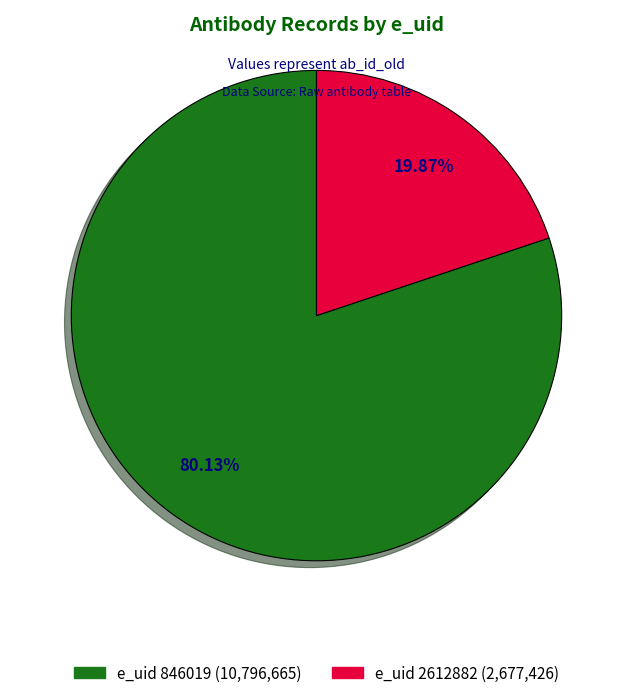

Rank the categories by value from highest to lowest.

e_uid 846019 (10,796,665), e_uid 2612882 (2,677,426)